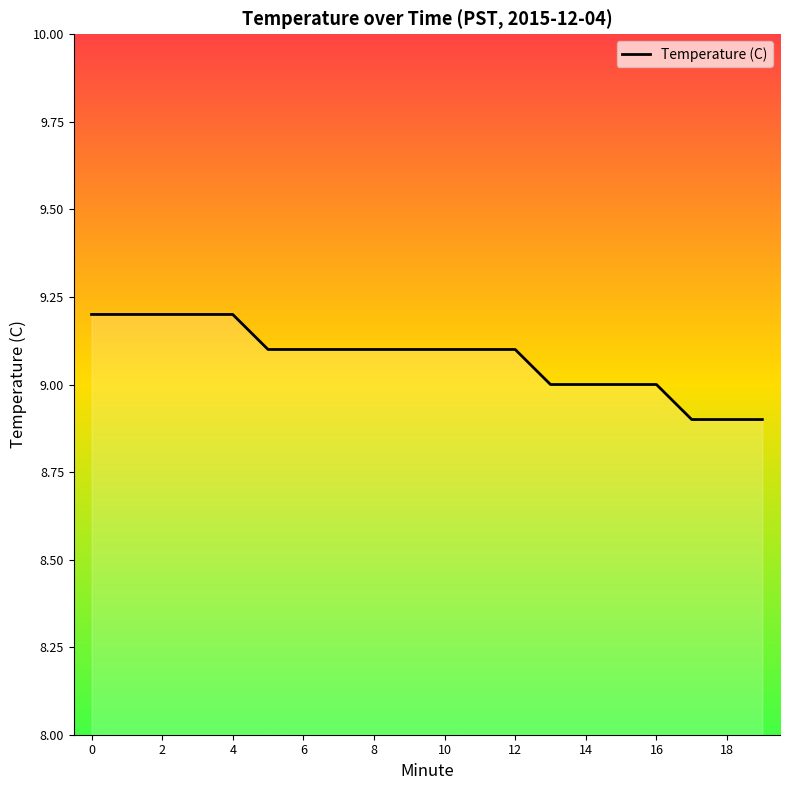

What is the smallest value displayed?

8.9